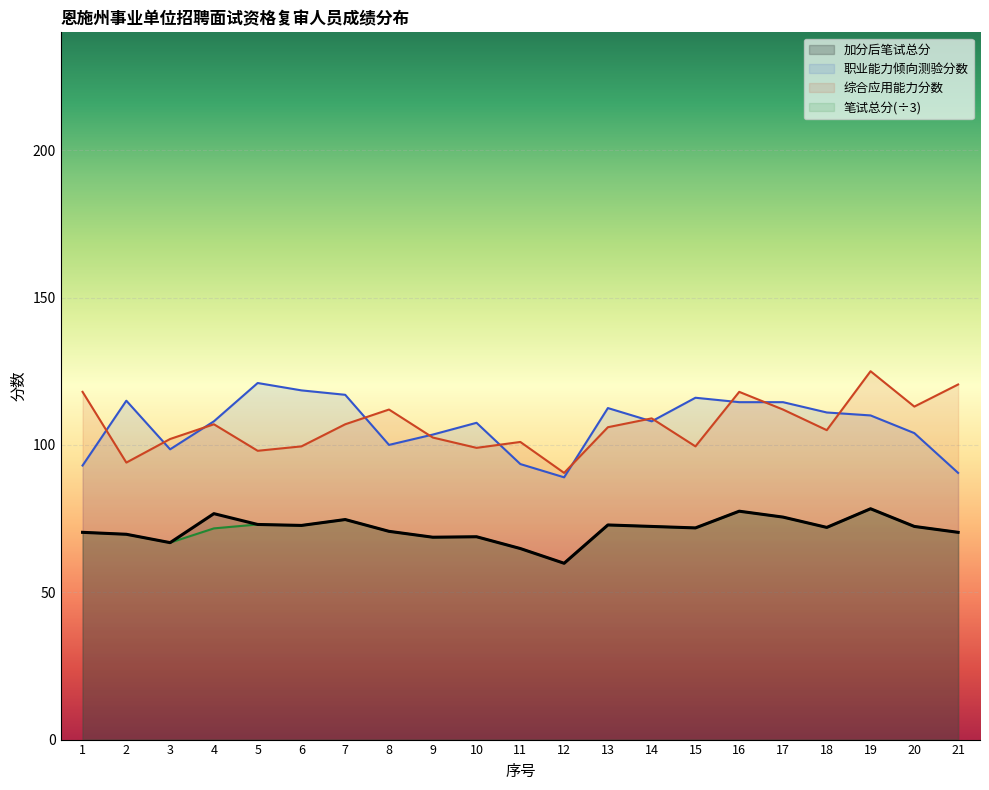

True or false: 笔试总分 and 职业能力倾向测验分数 intersect in this chart.

False